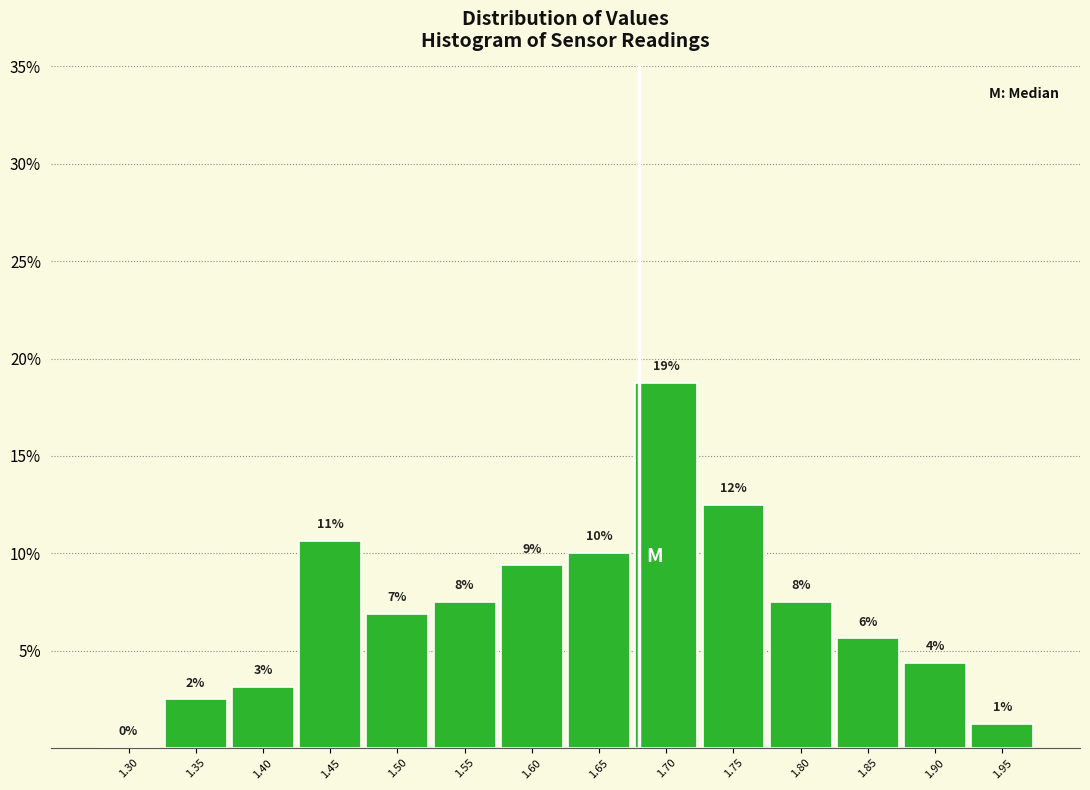

Are the bars horizontal?

No